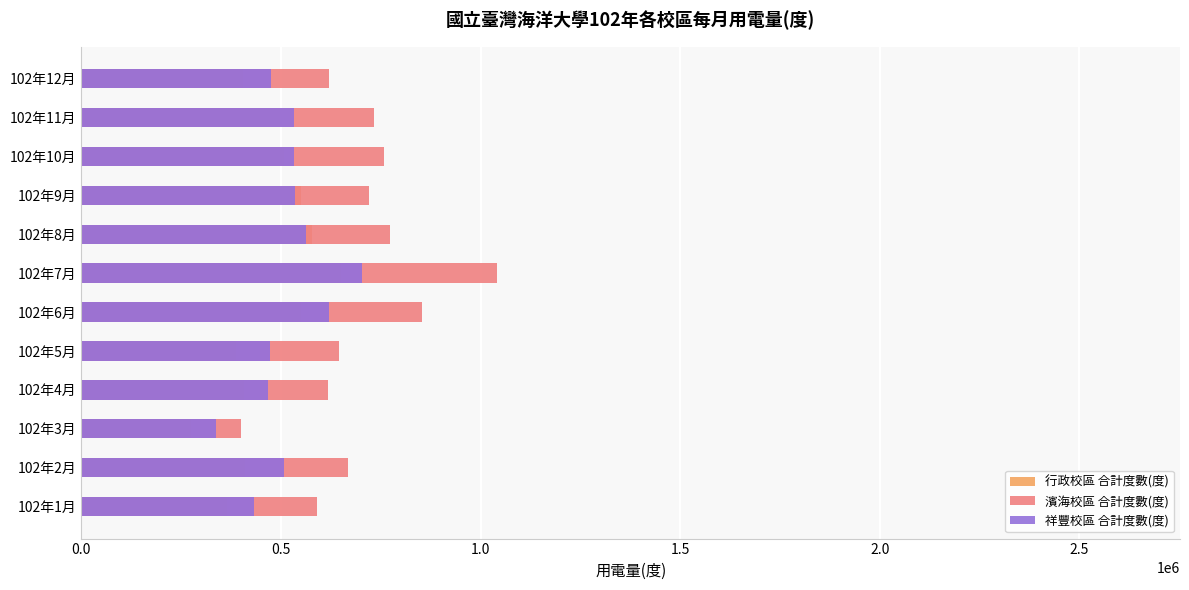

Is the value of 祥豐校區 合計度數(度) at 102年1月 greater than the value of 行政校區 合計度數(度) at 102年6月?

No